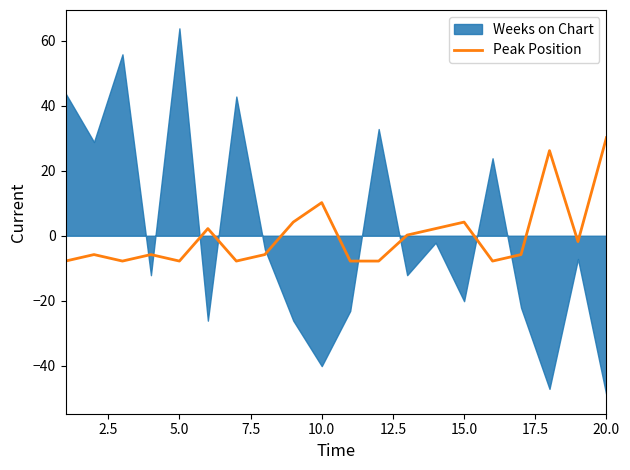

True or false: Peak Position has a value of 10.2 at 10.0.

True